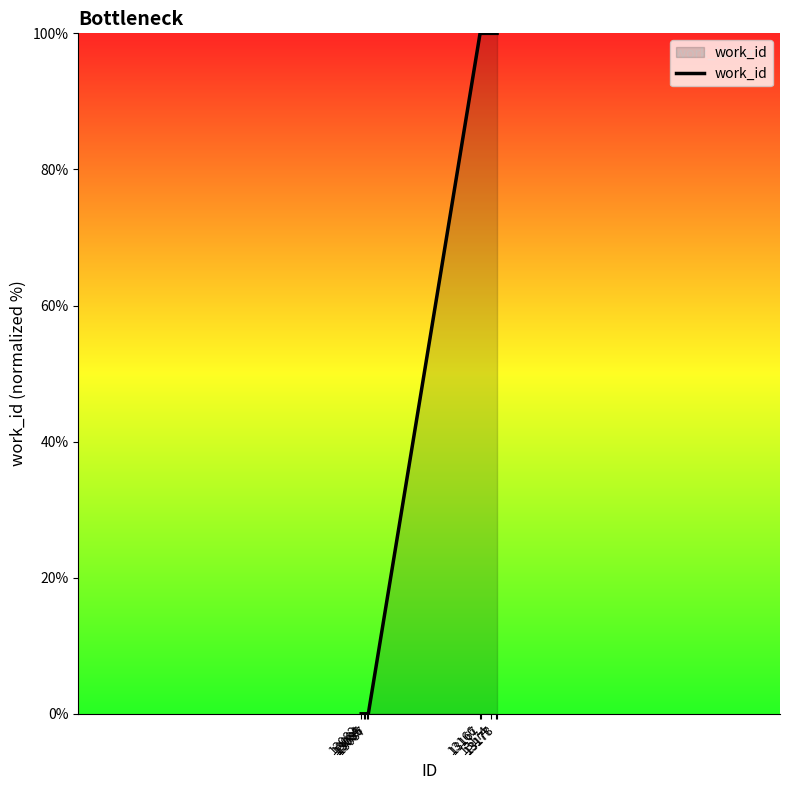

How many lines are shown in the chart?

1